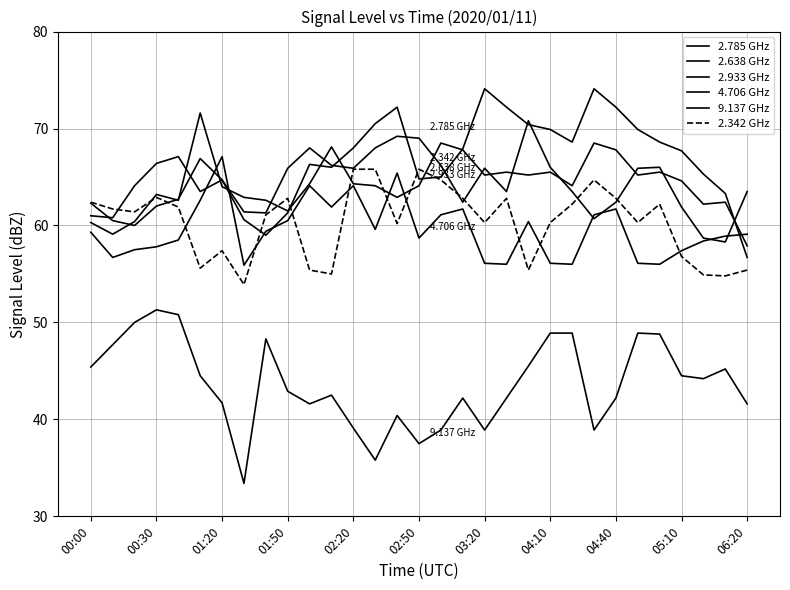

How many lines are shown in the chart?

6